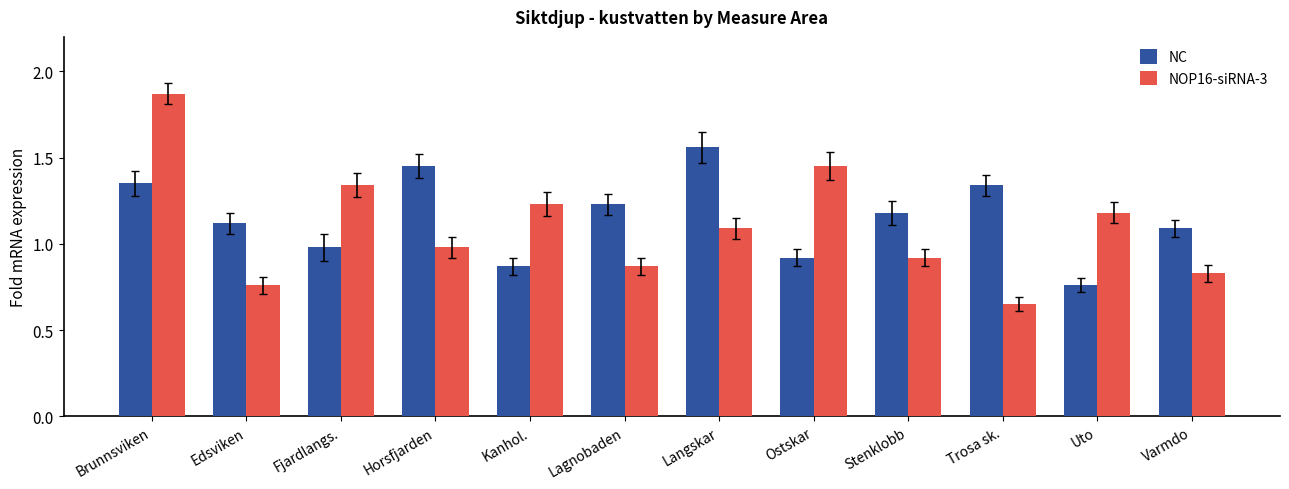

Is the value of NOP16-siRNA-3 at Stenklobb greater than the value of NC at Horsfjarden?

No